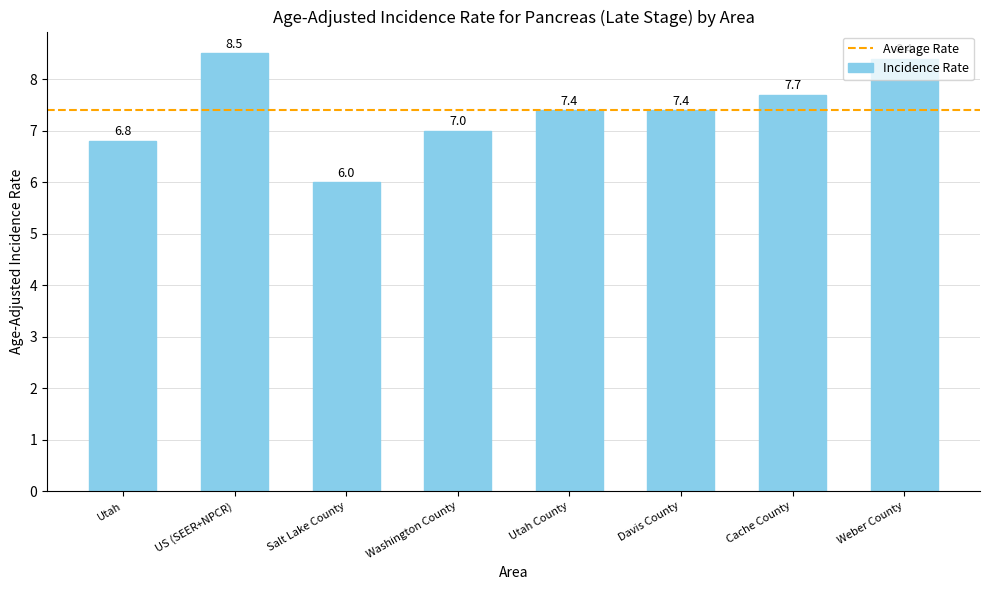

True or false: the data shows 2.1 at Salt Lake County.

False